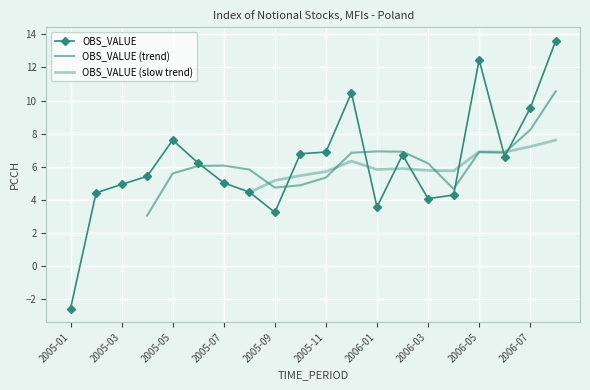

What is the label of the 12th point from the right?

2005-09